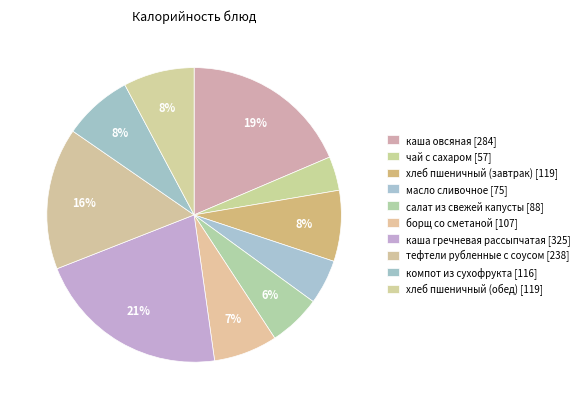

Count the number of slices in the pie.

10